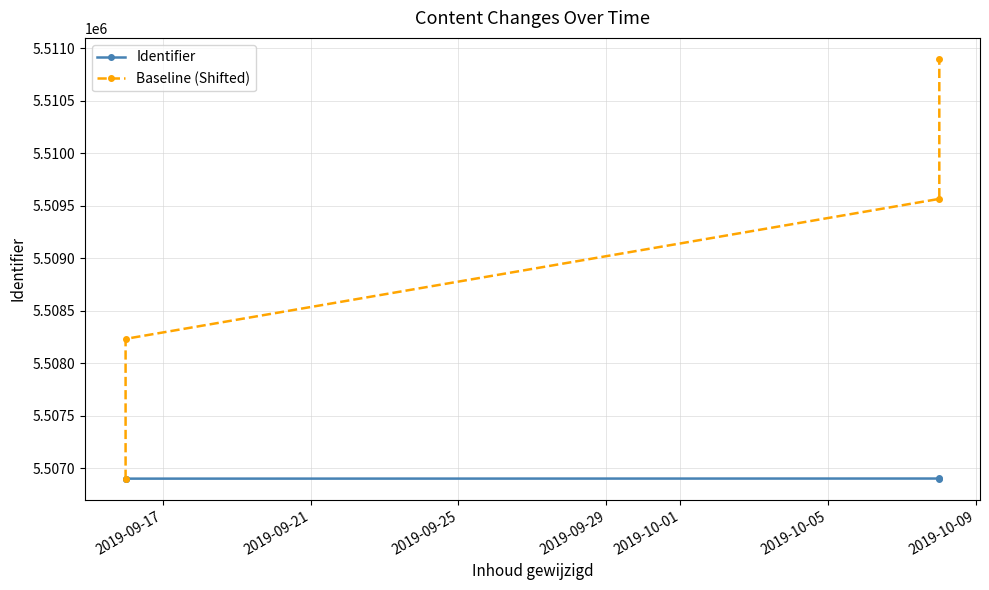

What are all the series names shown in the legend?

Identifier, Baseline (Shifted)